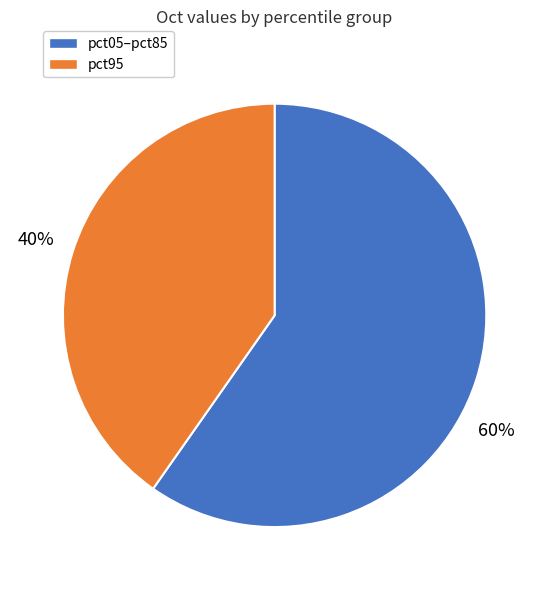

To the nearest percent, what is the average slice percentage?

50%